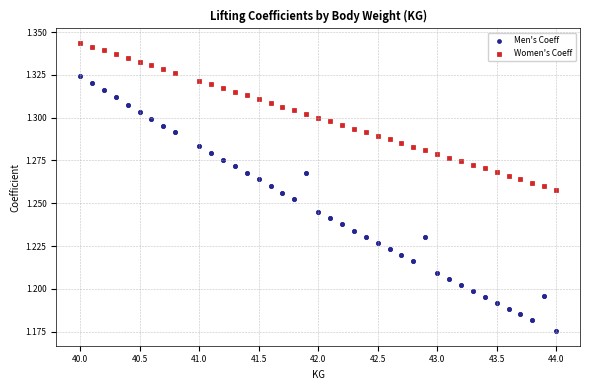

What are all the series names shown in the legend?

Men's Coeff, Women's Coeff